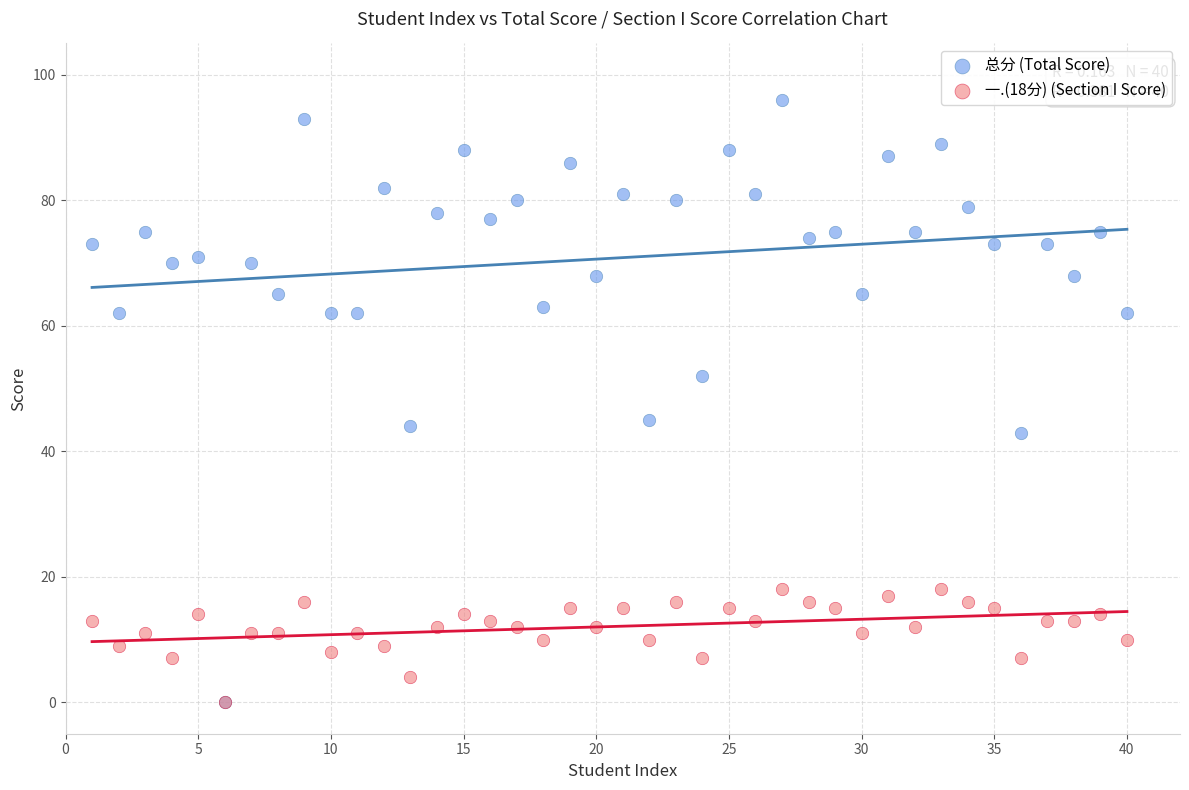

Which series contains the highest Y value?

总分 (Total Score)